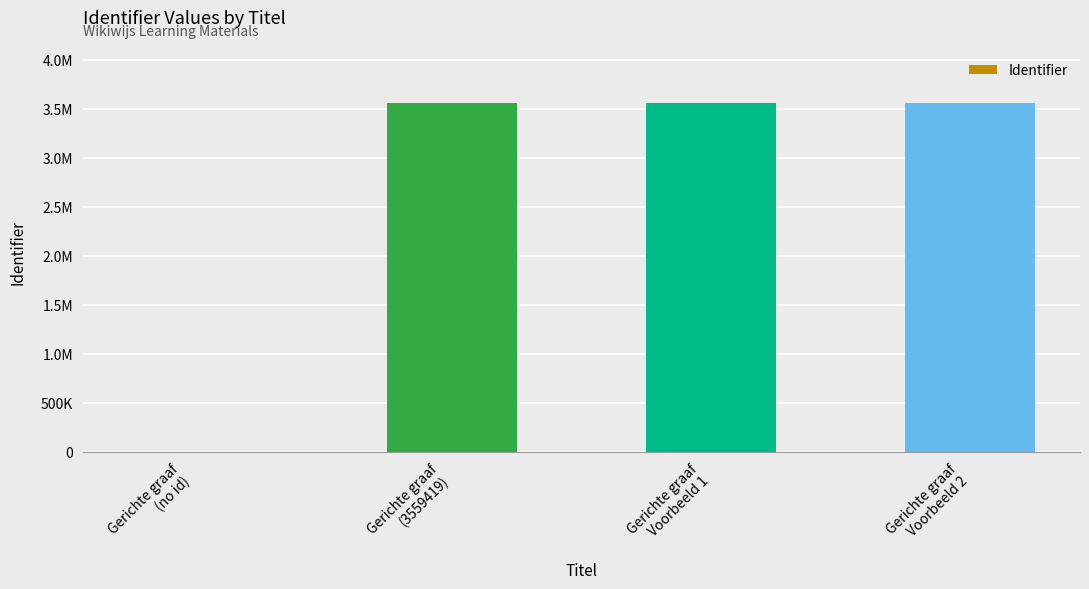

What is the value of the 4th bar from the left?

3559423